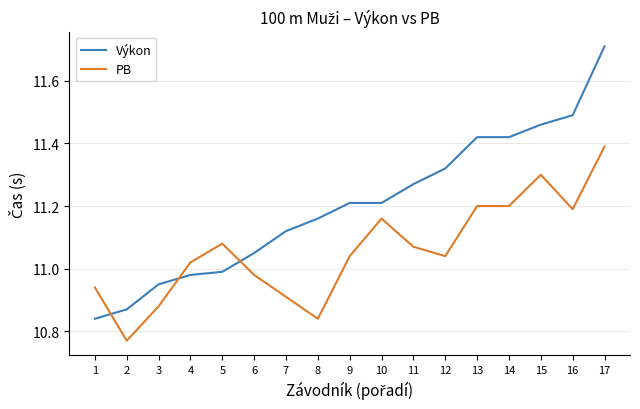

How many lines are shown in the chart?

2